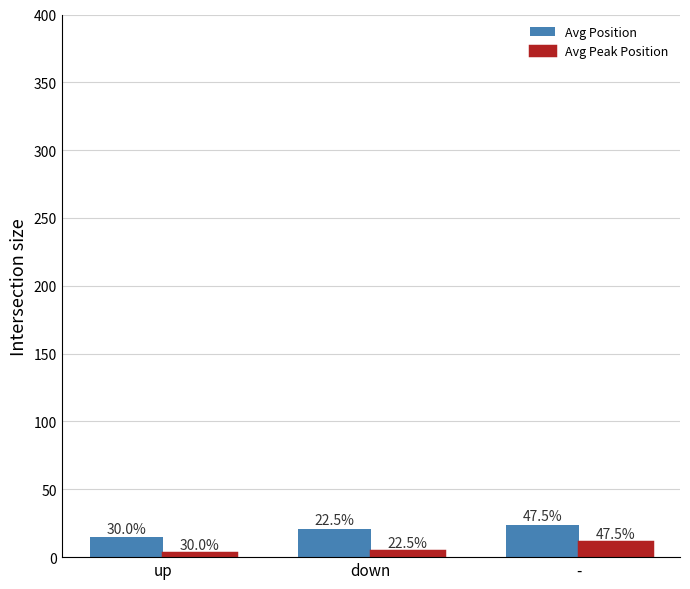

What is the value of the Avg Peak Position bar at the 3rd from the left?

11.2